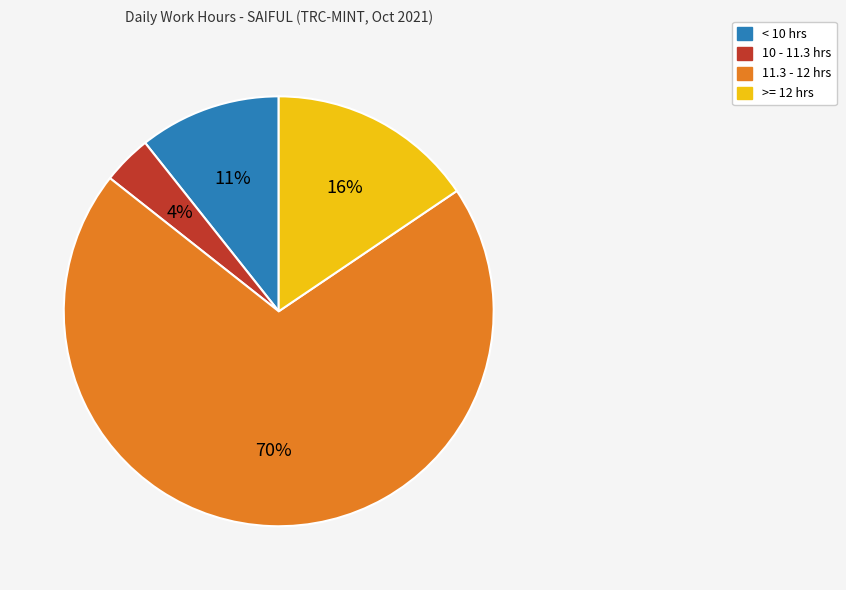

To the nearest percent, what is the average slice percentage?

25%